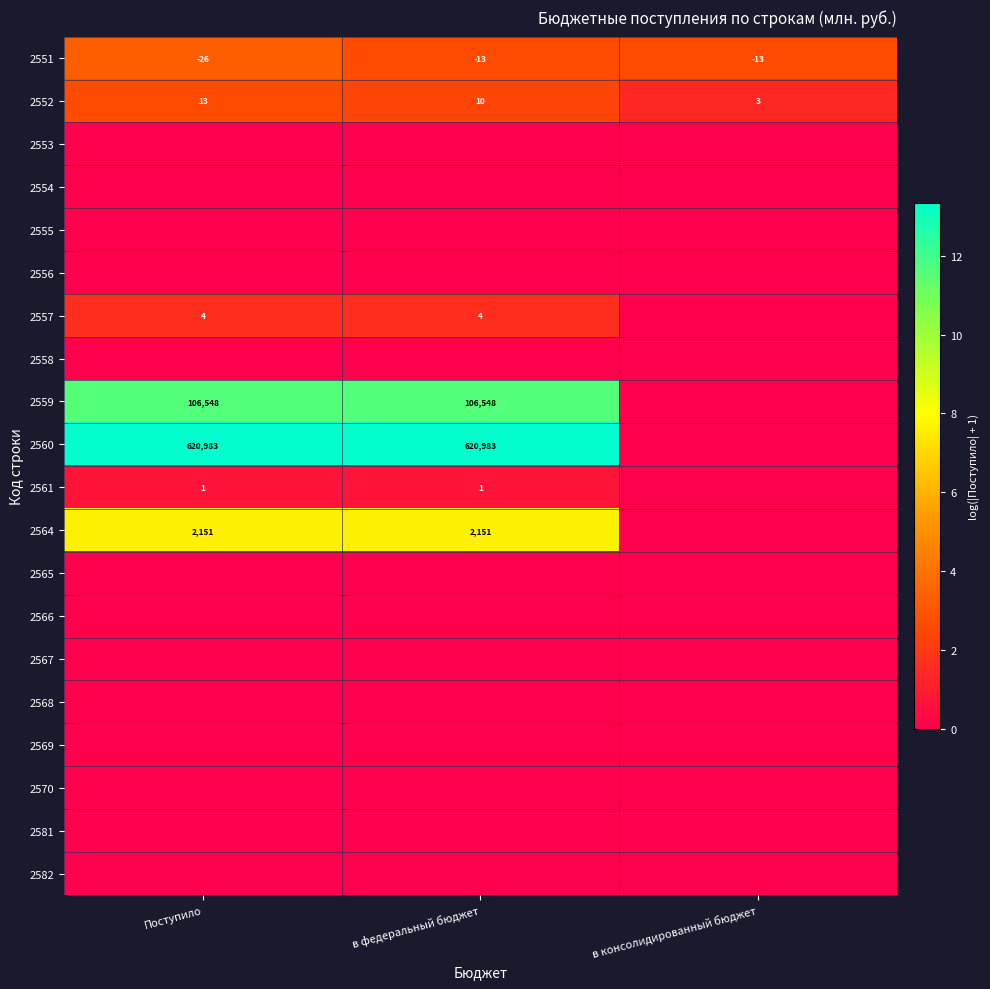

What is the sum of all 2552 values?

26